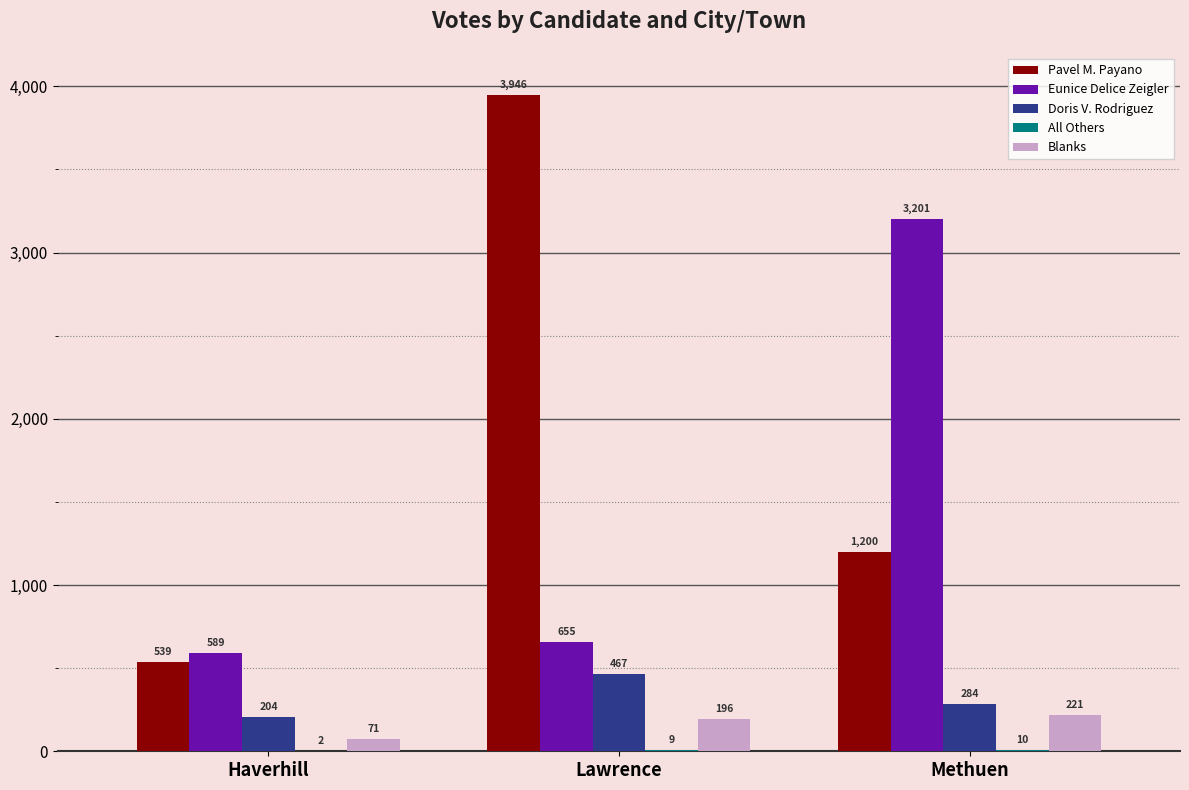

What is the sum of all Blanks values?

488